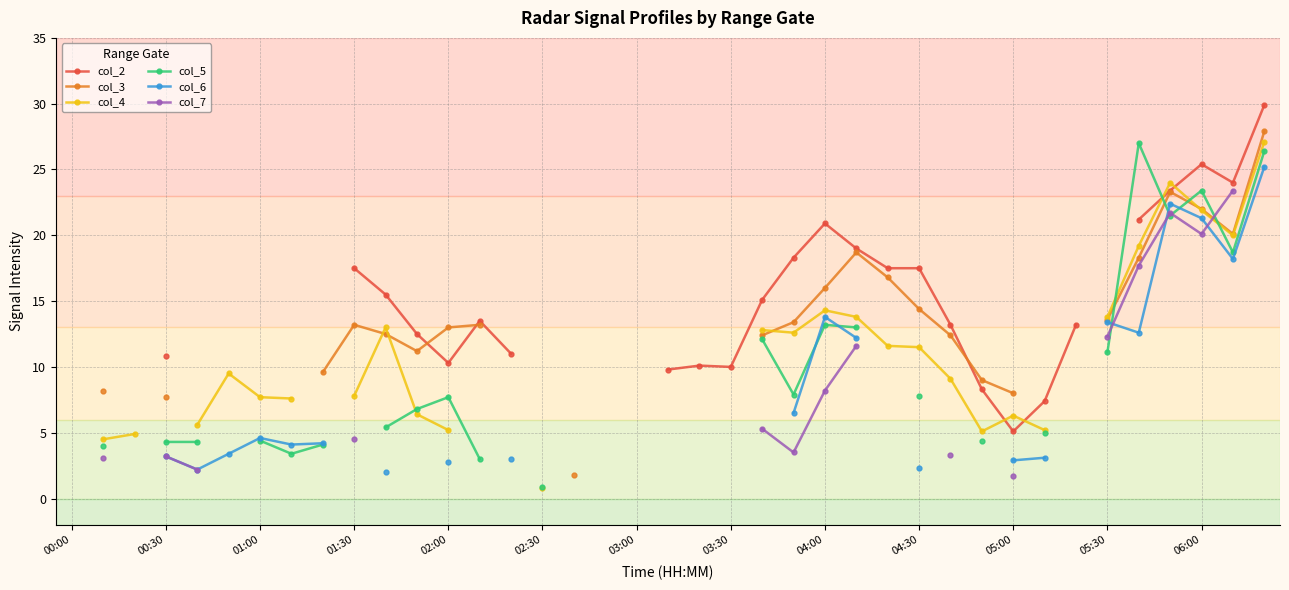

Which has a higher value, 14 or 21?

14